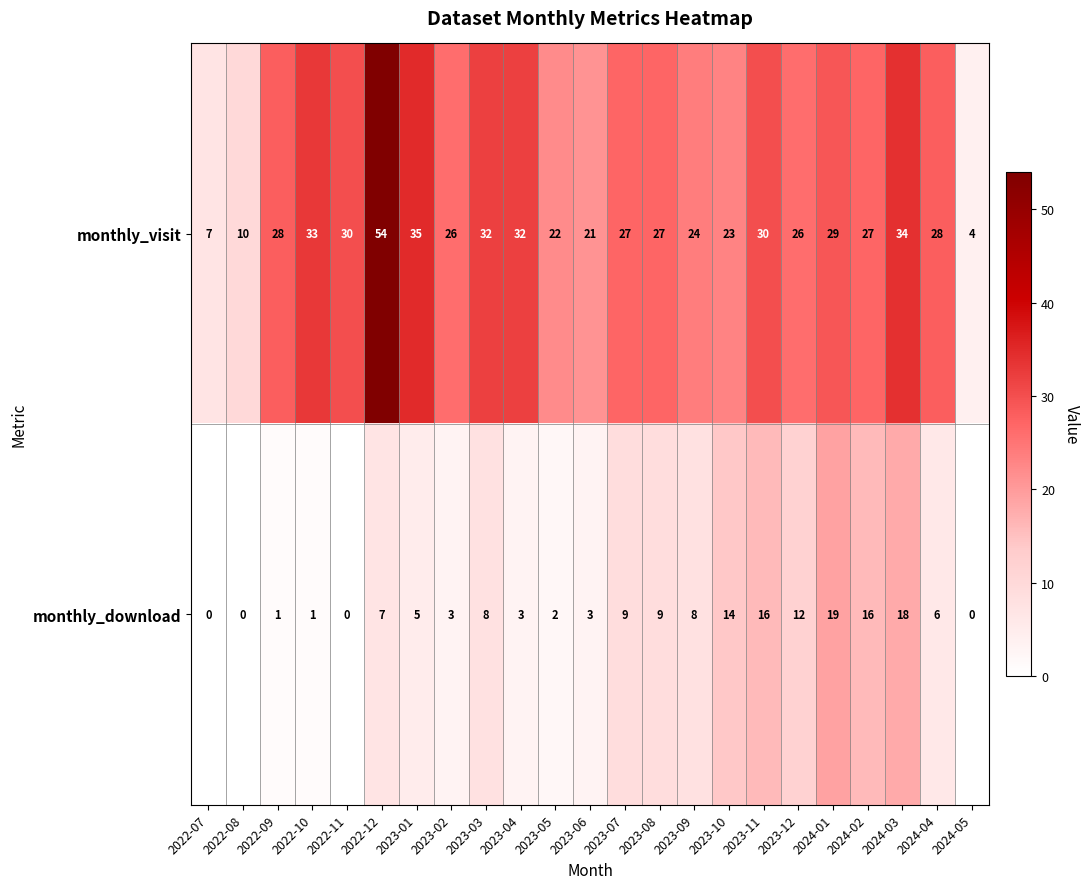

Is it true that monthly_visit equals 36 at 2023-09?

False